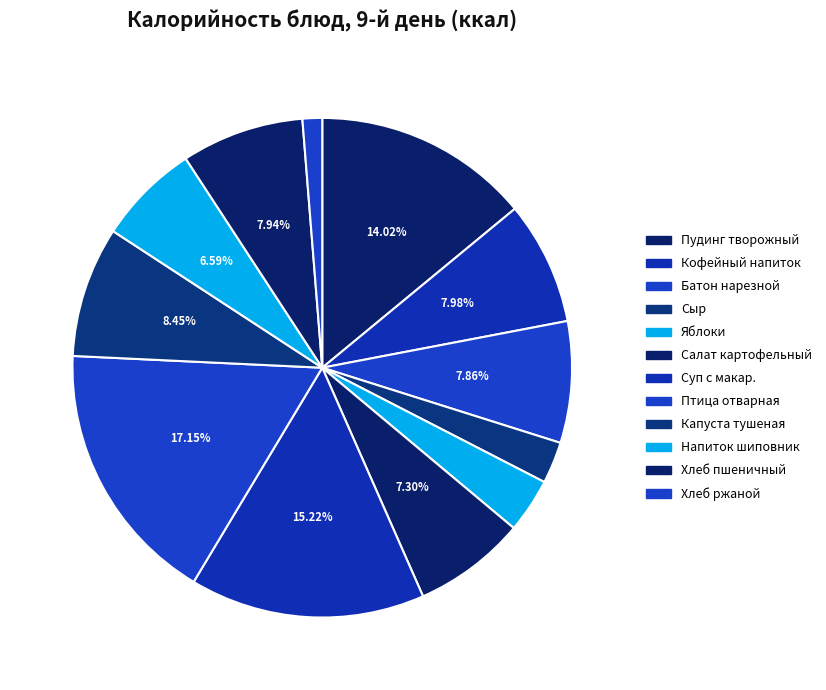

Count the number of slices in the pie.

12